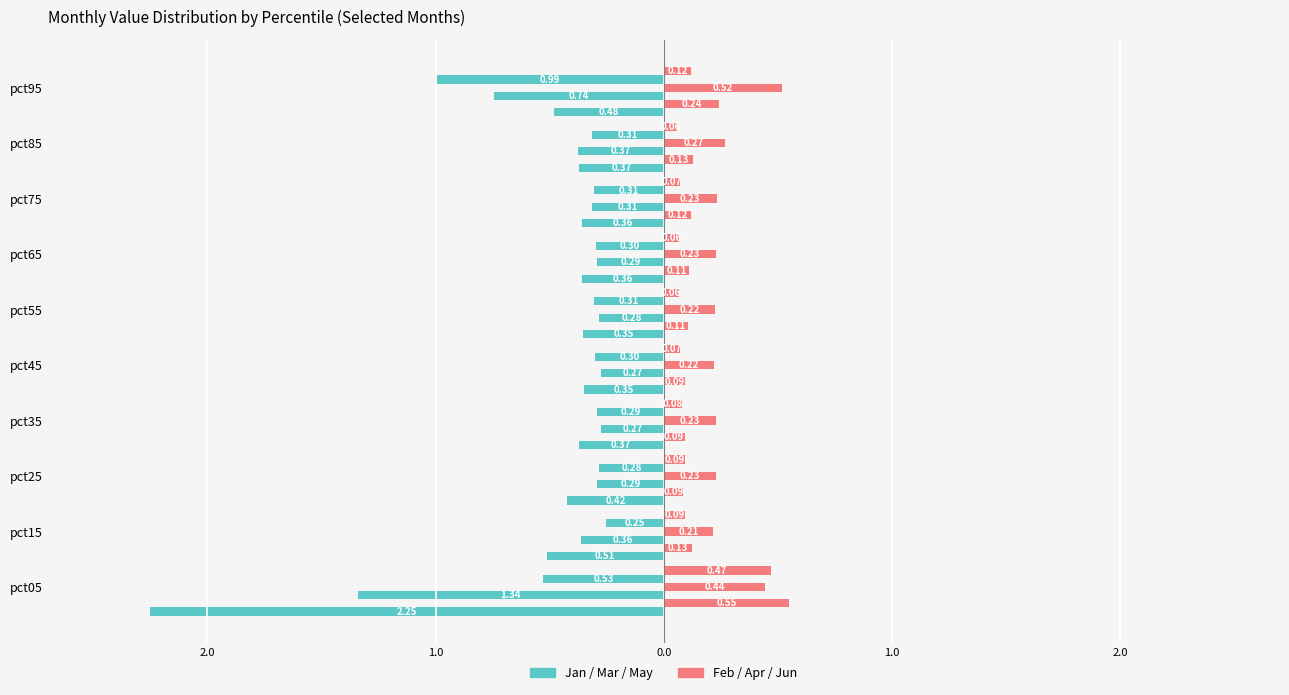

Reading right to left, extract all data points from this chart.

Jan: -0.5	-0.4	-0.4	-0.4	-0.4	-0.3	-0.4	-0.4	-0.5	-2.2
Feb: 0.2	0.1	0.1	0.1	0.1	0.1	0.1	0.1	0.1	0.5
Mar: -0.7	-0.4	-0.3	-0.3	-0.3	-0.3	-0.3	-0.3	-0.4	-1.3
Apr: 0.5	0.3	0.2	0.2	0.2	0.2	0.2	0.2	0.2	0.4
May: -1.0	-0.3	-0.3	-0.3	-0.3	-0.3	-0.3	-0.3	-0.3	-0.5
Jun: 0.1	0.1	0.1	0.1	0.1	0.1	0.1	0.1	0.1	0.5